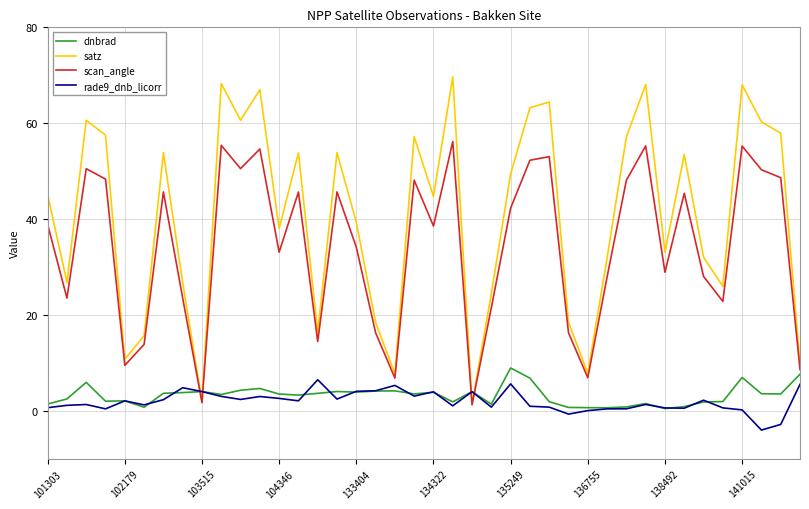

After their last crossing, which series has the higher values: rade9_dnb_licorr or scan_angle?

scan_angle